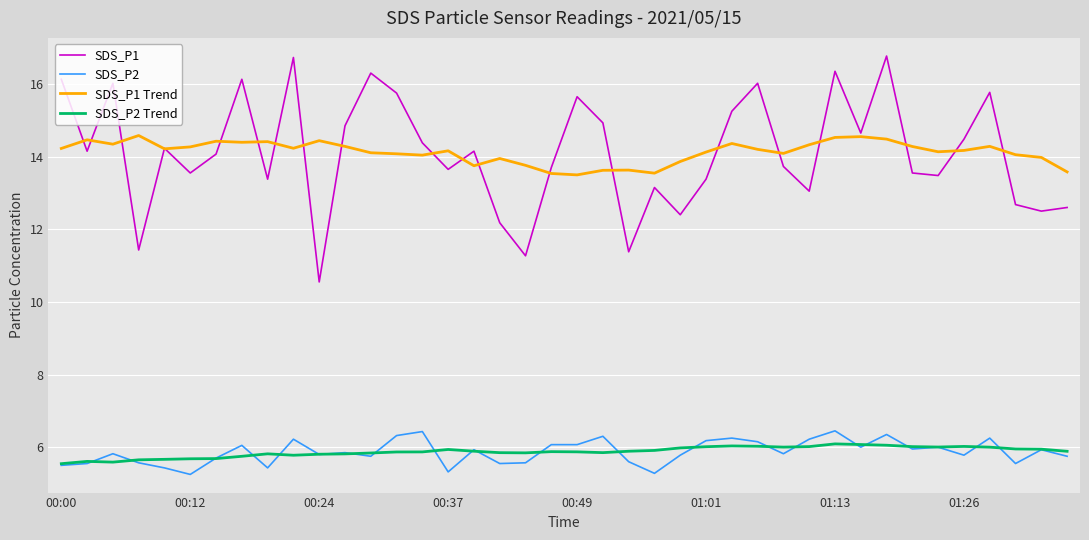

Rank the series by their maximum value, from highest to lowest.

SDS_P1, SDS_P1 Trend, SDS_P2, SDS_P2 Trend